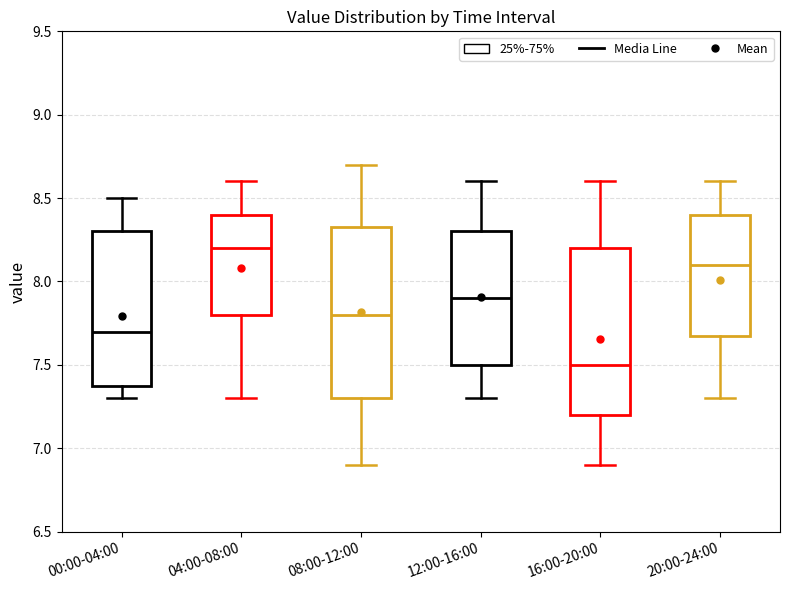

Reading left to right, transcribe this box plot: for each box, give where its median line is, the range the box spans, and where its two whiskers end, as read against the y-axis. The values are not printed on the chart, so give them approximately, as read against the axis.

00:00-04:00: median 7.70, box 7.40 to 8.30, whiskers 7.30 to 8.50
04:00-08:00: median 8.20, box 7.80 to 8.40, whiskers 7.30 to 8.60
08:00-12:00: median 7.80, box 7.30 to 8.35, whiskers 6.90 to 8.70
12:00-16:00: median 7.90, box 7.50 to 8.30, whiskers 7.30 to 8.60
16:00-20:00: median 7.50, box 7.20 to 8.20, whiskers 6.90 to 8.60
20:00-24:00: median 8.10, box 7.70 to 8.40, whiskers 7.30 to 8.60